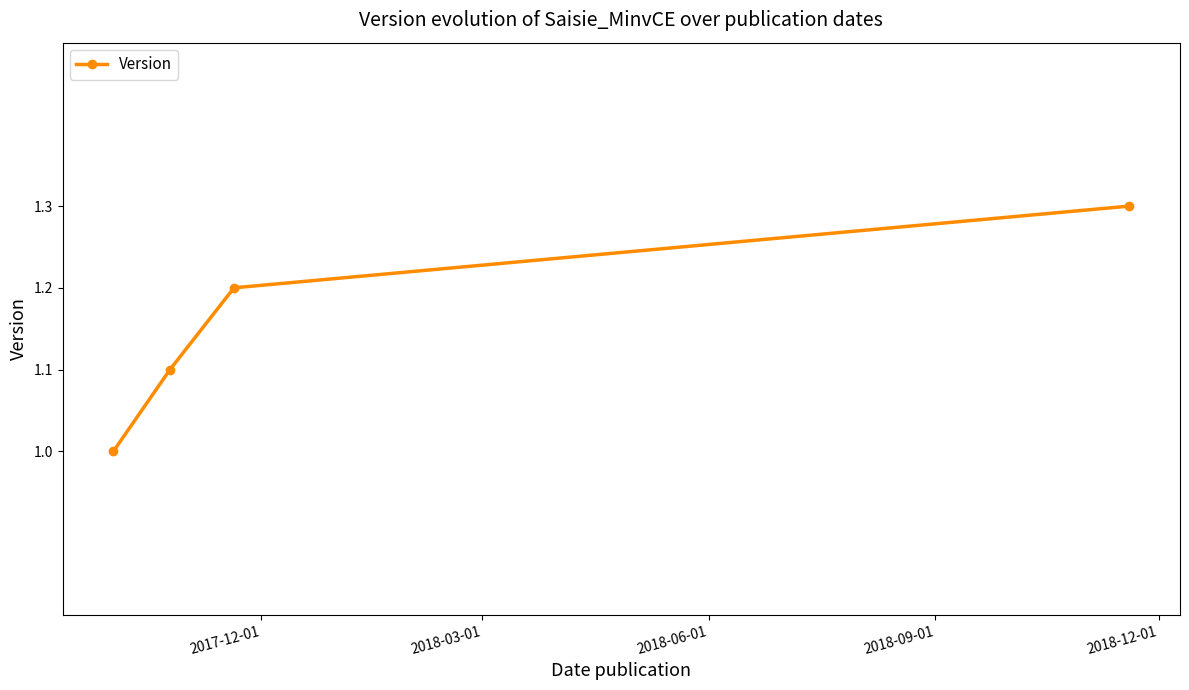

True or false: there are more than 2 points higher than both neighbors.

False